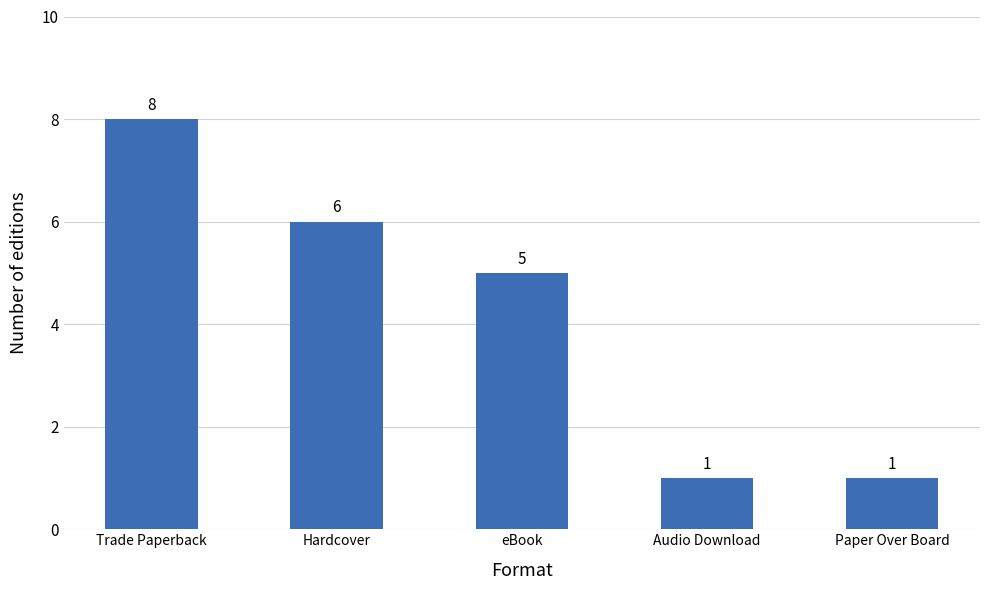

Which category has the highest value across all series?

Trade Paperback